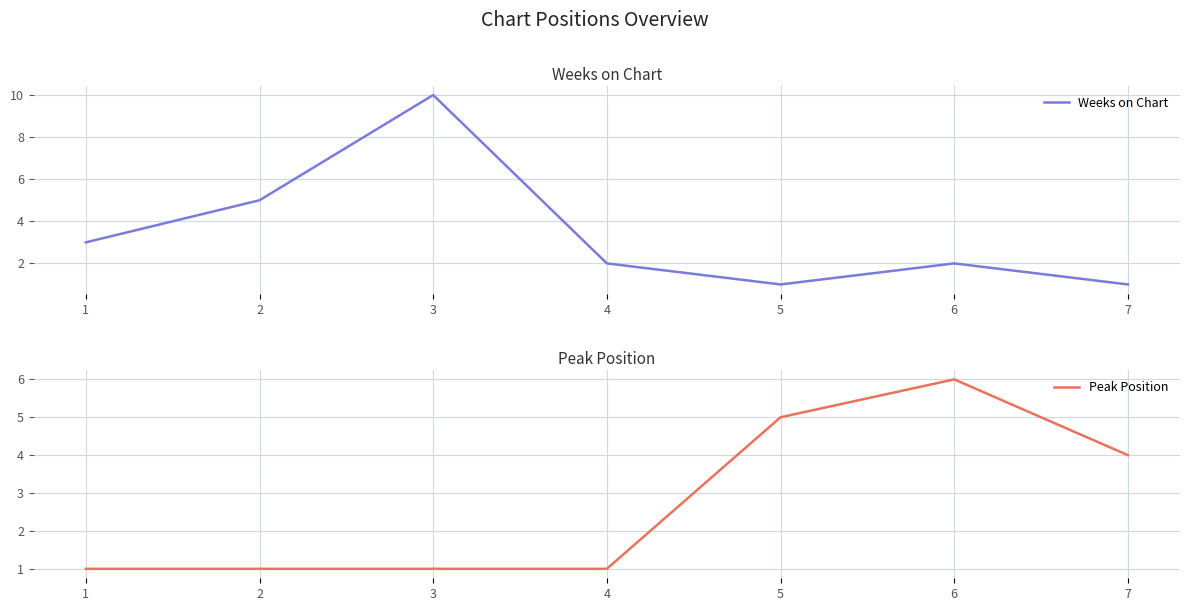

What is the total value across all series at 6?

8